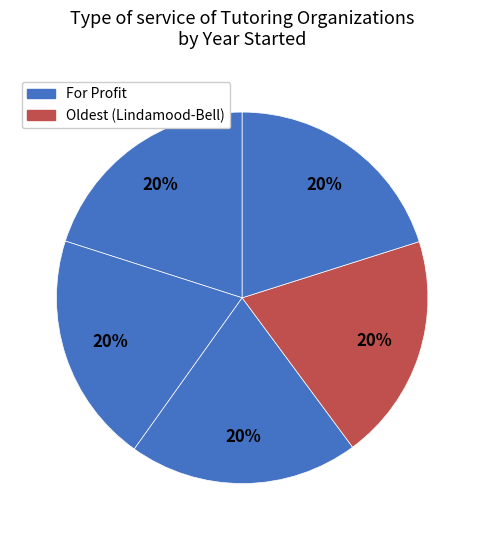

To the nearest percent, what is the average slice percentage?

20%